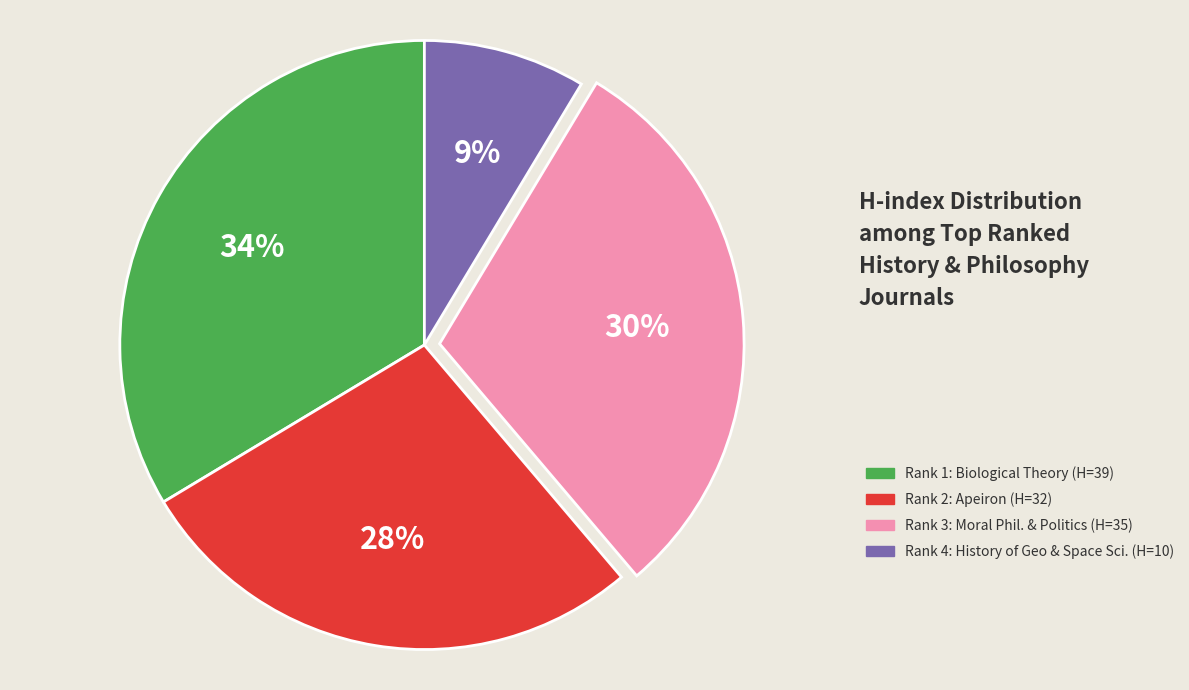

Approximately how many times larger is the value at Rank 4: History of Geo & Space Sci. (H=10) compared to Rank 3: Moral Phil. & Politics (H=35)?

0.3